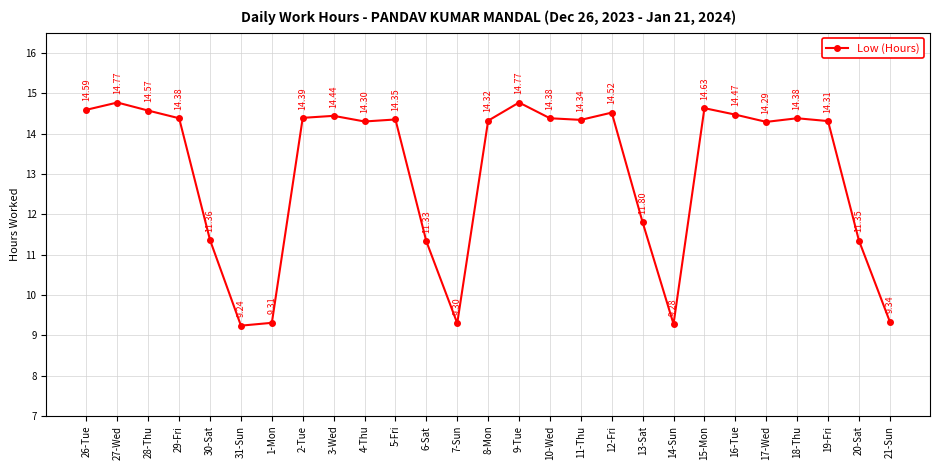

What is the label of the 15th point from the right?

7-Sun